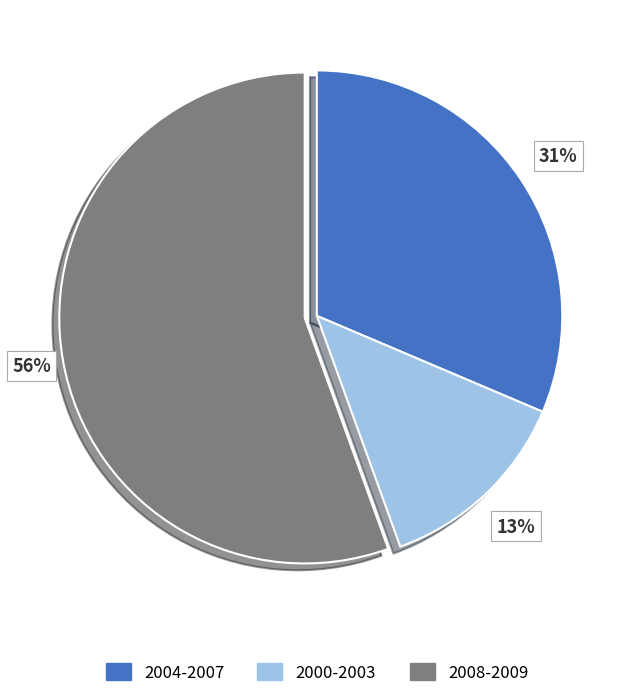

Does any single category account for the majority?

Yes